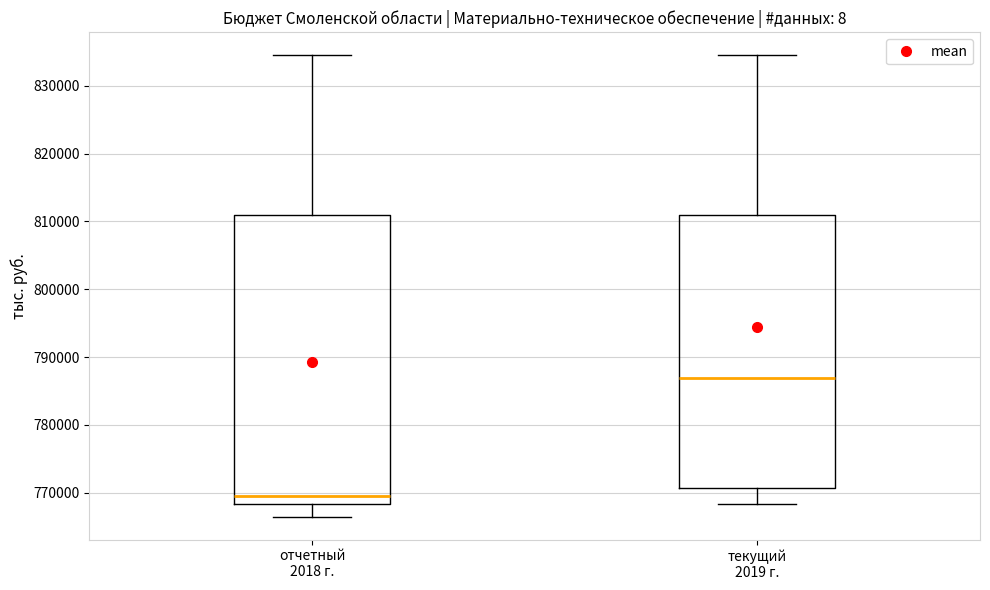

Which box is the tallest, from its lower edge to its upper edge?

отчетный 2018 г.